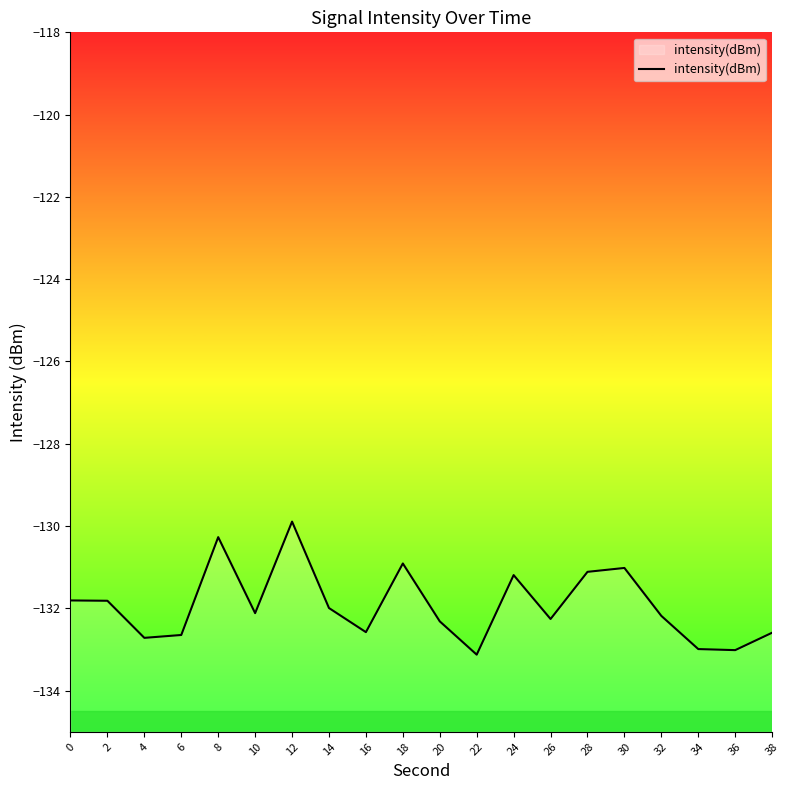

The value at 22 is -133.1. True or false?

True